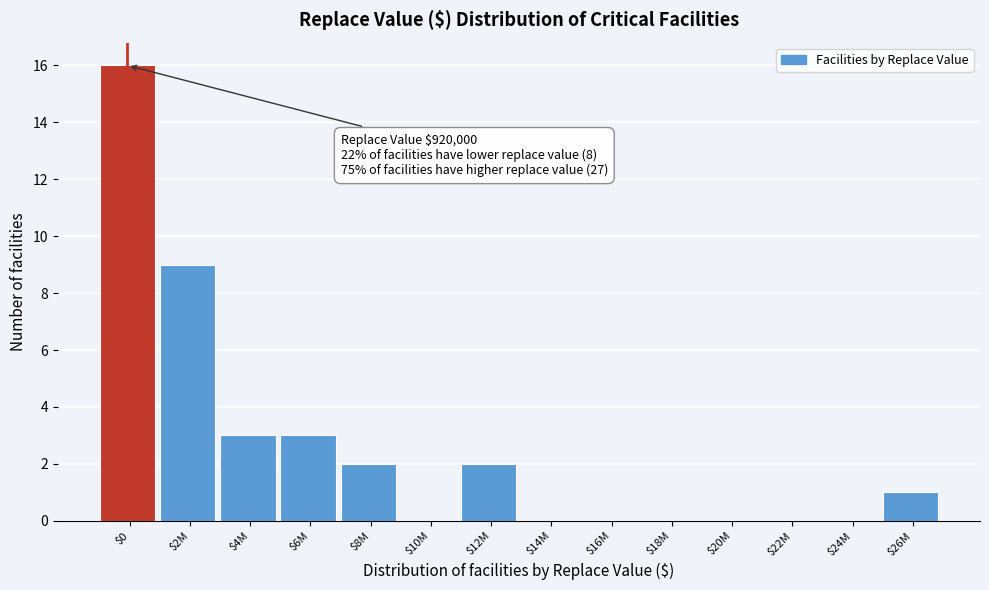

What is the sum of all values?

36